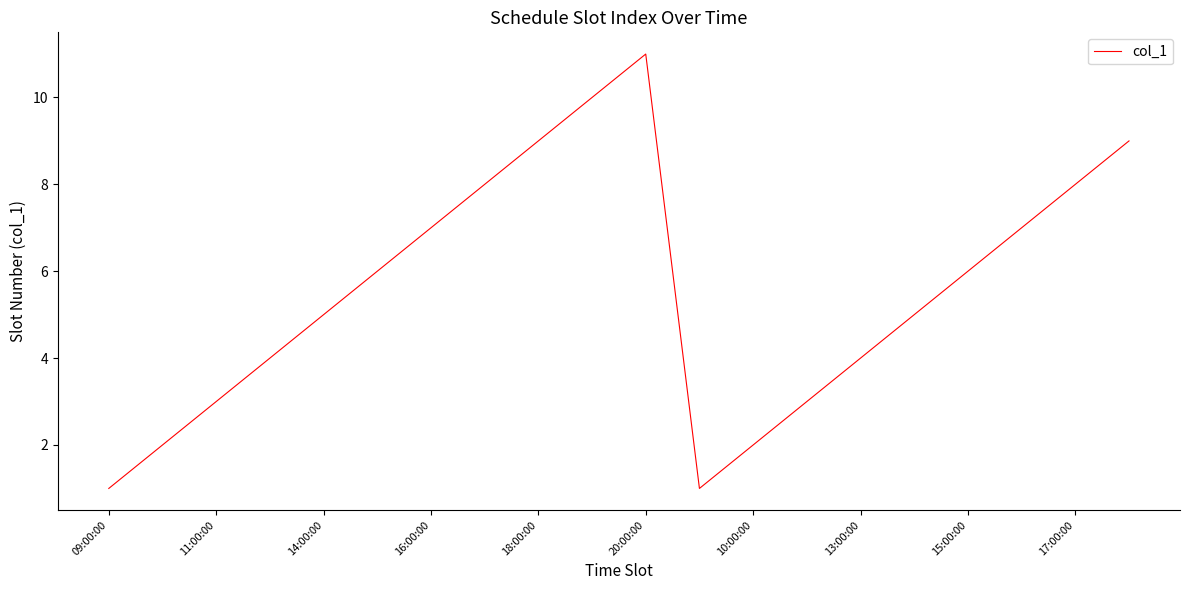

What is the difference between the maximum and minimum values?

10